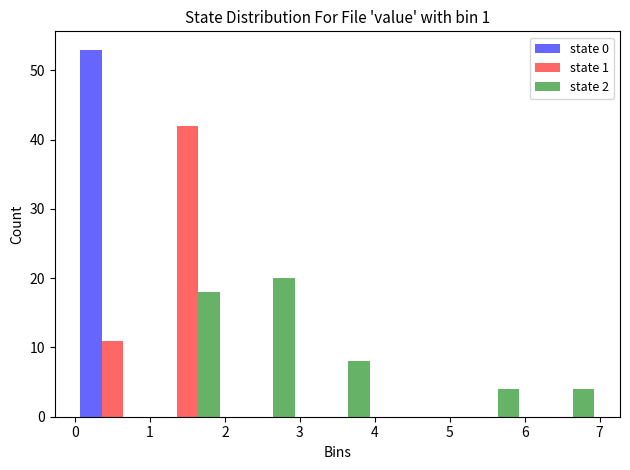

Reading left to right, list every range on the x-axis with the height of the bar of each series over it. The values are not printed on the chart, so give them approximately, as read against the axis.

0 to 1: state 0=53	state 1=11	state 2=0
1 to 2: state 0=0	state 1=42	state 2=18
2 to 3: state 0=0	state 1=0	state 2=20
3 to 4: state 0=0	state 1=0	state 2=8
4 to 5: state 0=0	state 1=0	state 2=0
5 to 6: state 0=0	state 1=0	state 2=4
6 to 7: state 0=0	state 1=0	state 2=4